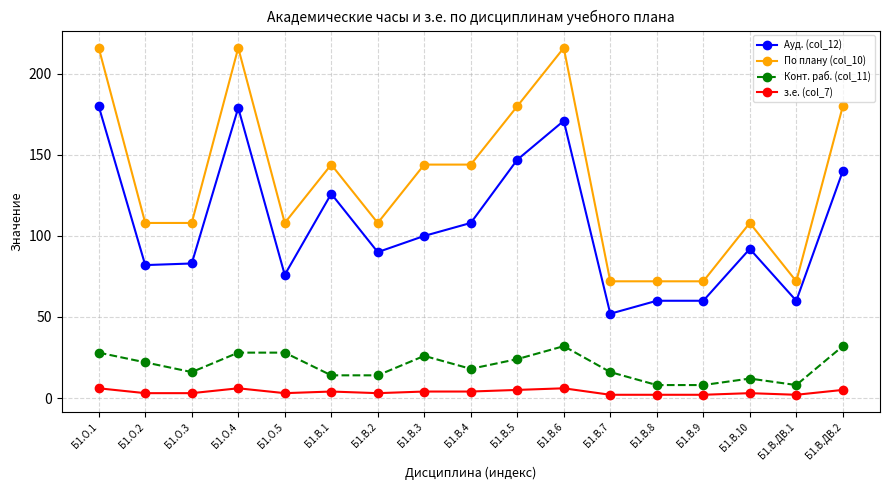

True or false: Конт. раб. (col_11) and По плану (col_10) cross at least once.

False